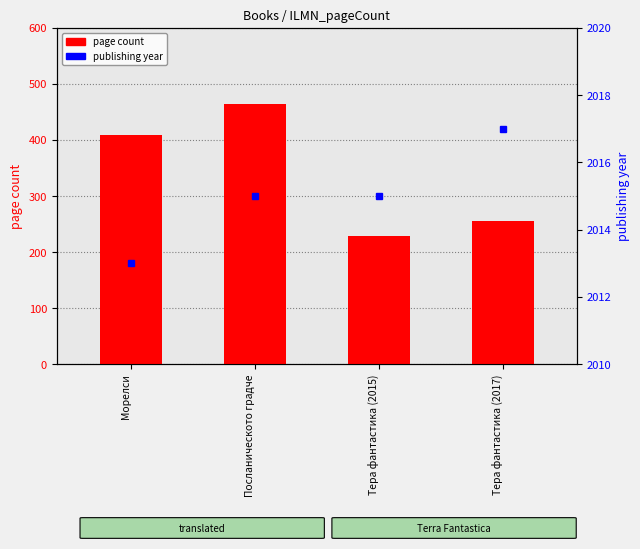

How many data points in publishing year are less than 2015?

1